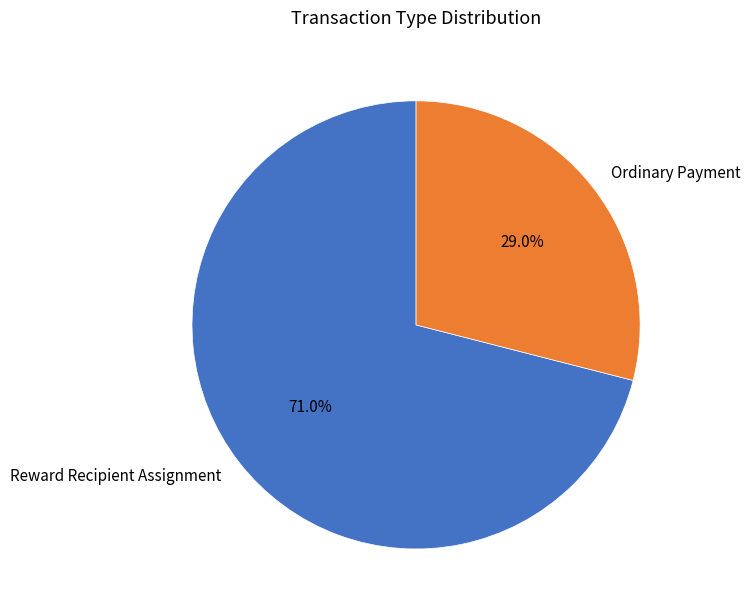

Count the number of slices in the pie.

2